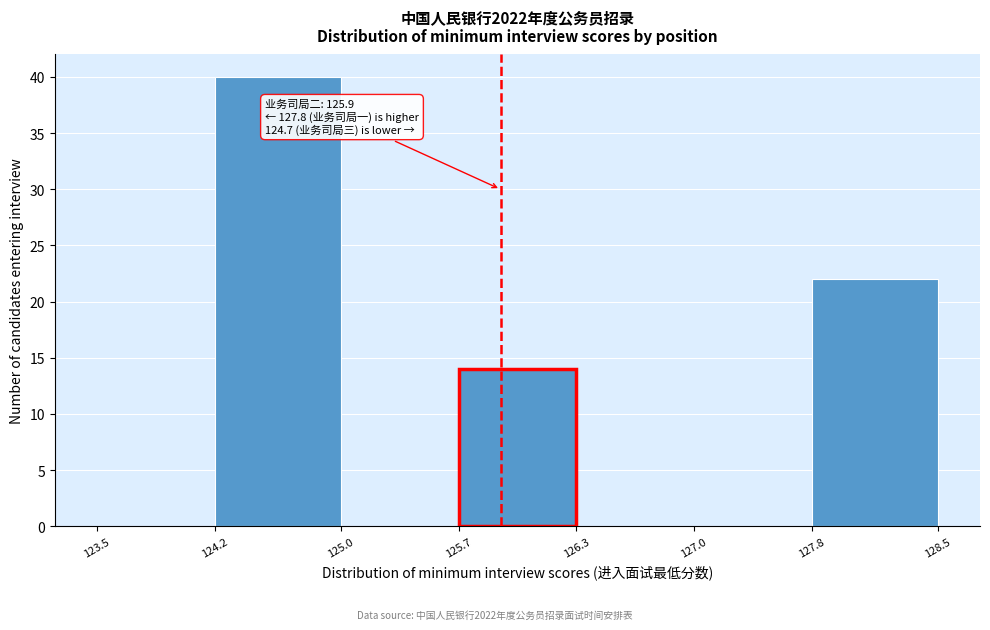

Over which range of the x-axis is the bar tallest?

124.2 to 125.0